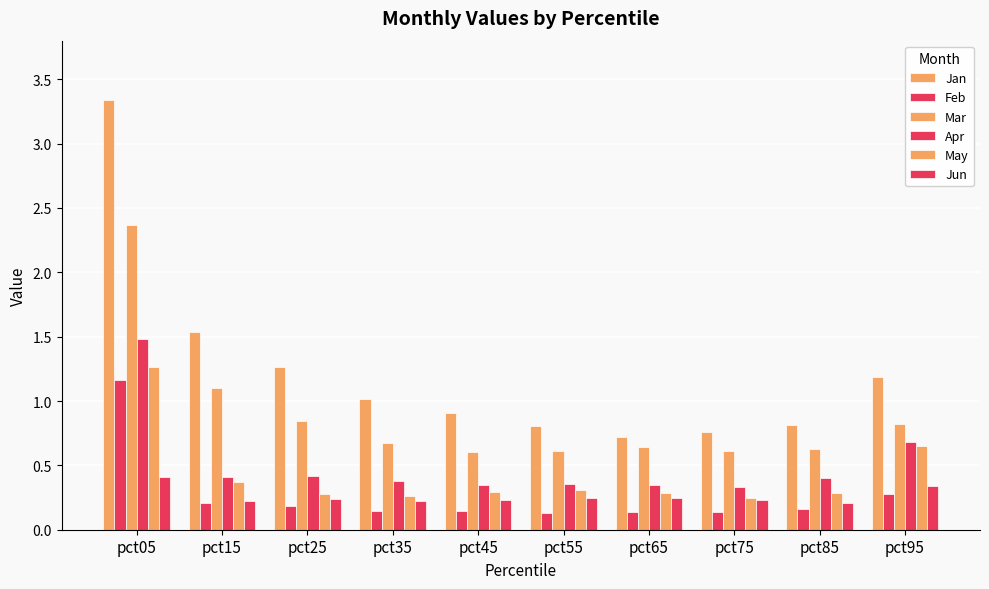

How many bars are there in each group?

6